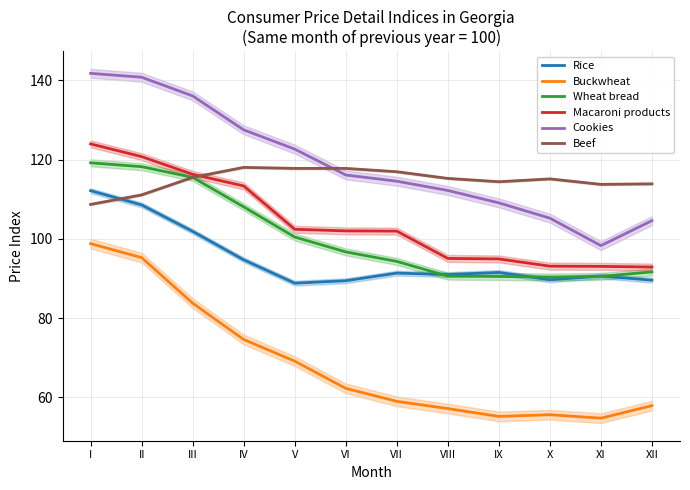

True or false: Wheat bread has more than 2 points higher than both neighbors.

False